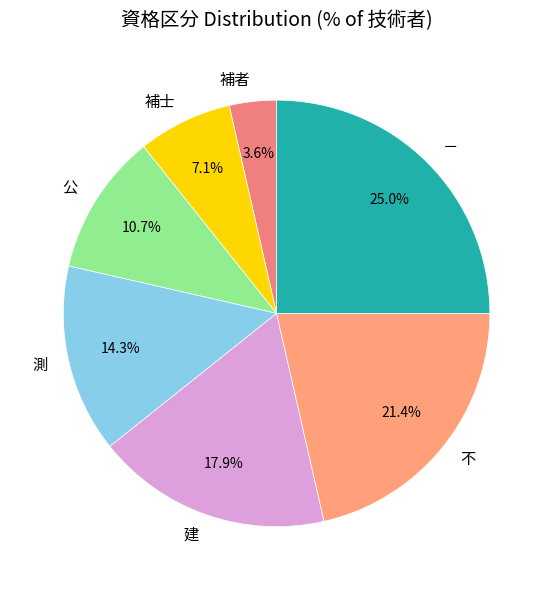

What percentage do 補者 and 補士 together represent?

10.7%